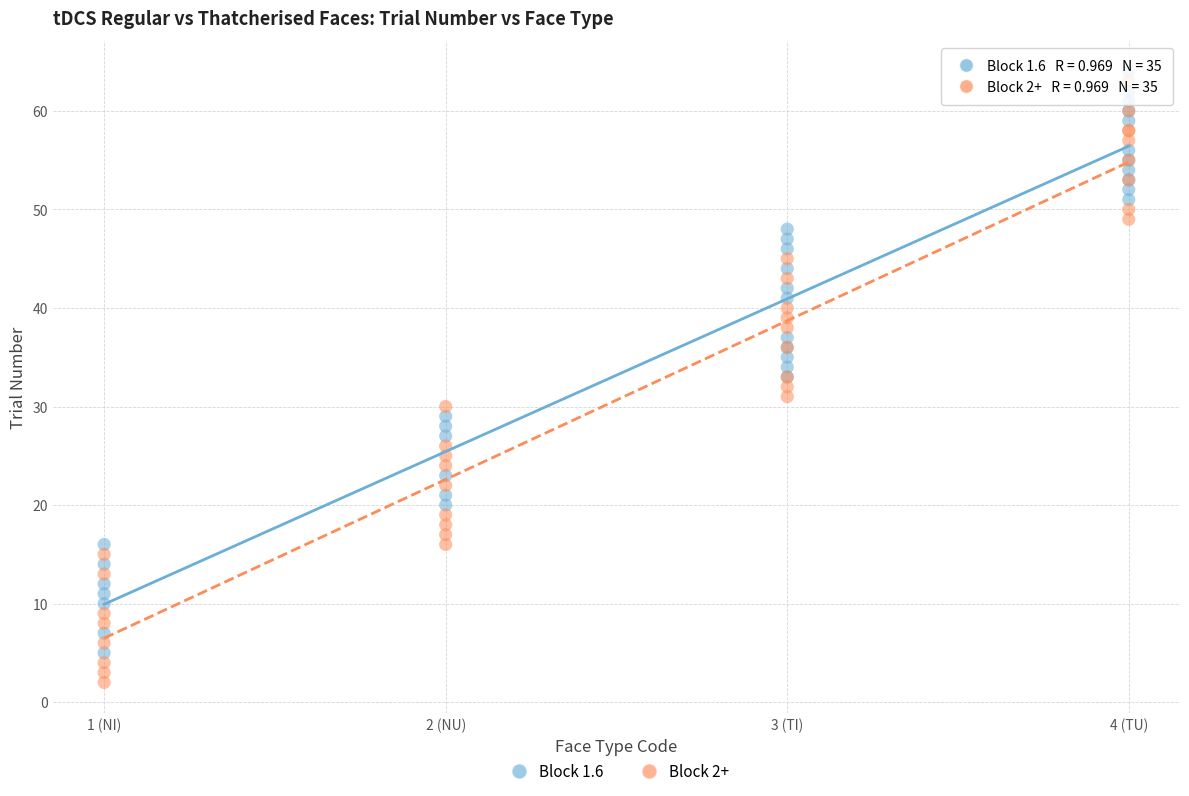

Which series reaches the minimum Y coordinate?

Block 2+